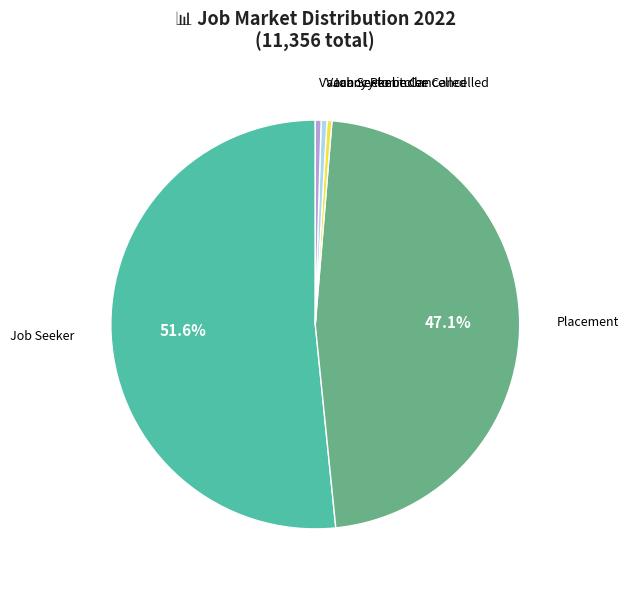

Is it true that Placement is 47% of the pie?

True